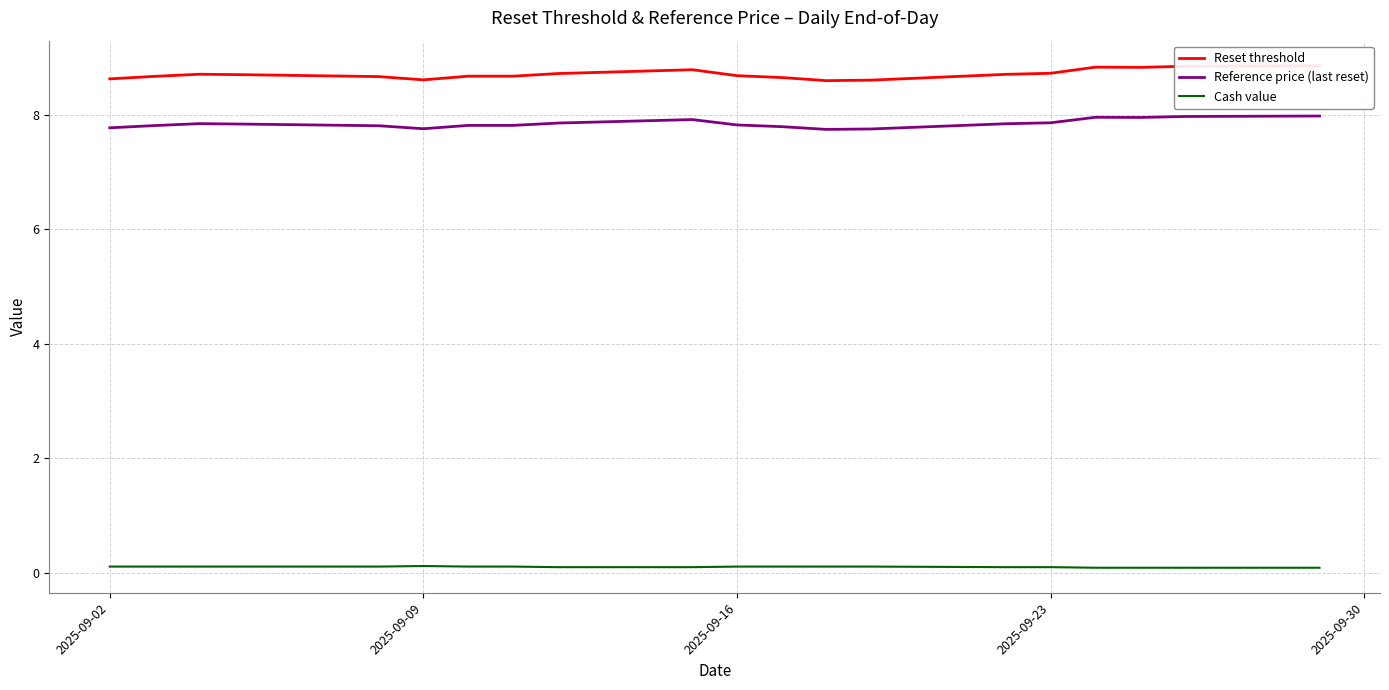

True or false: Reference price (last reset) and Cash value intersect in this chart.

False